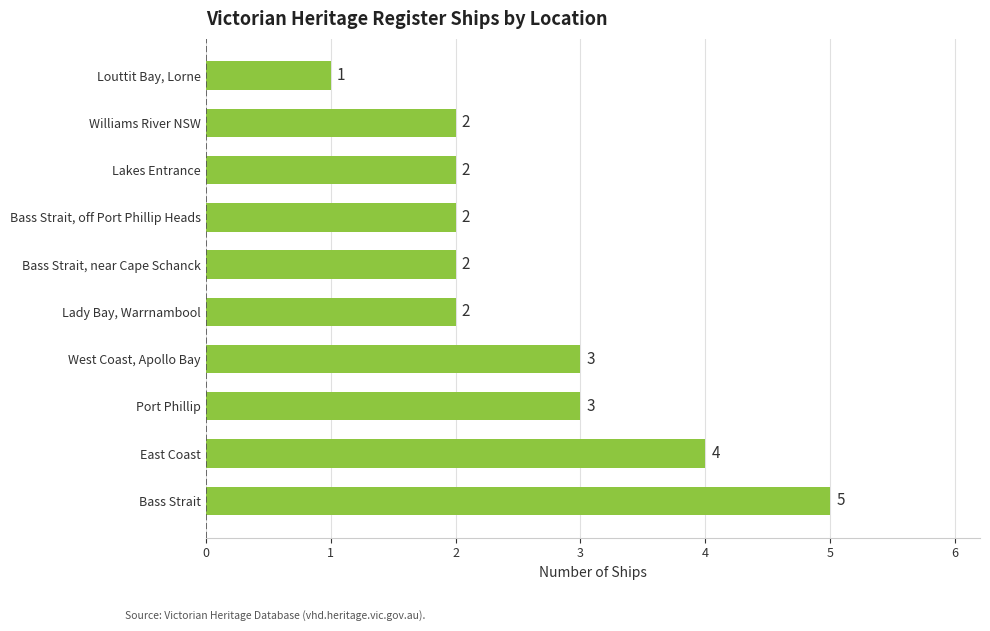

What is the difference between the maximum and minimum values?

4